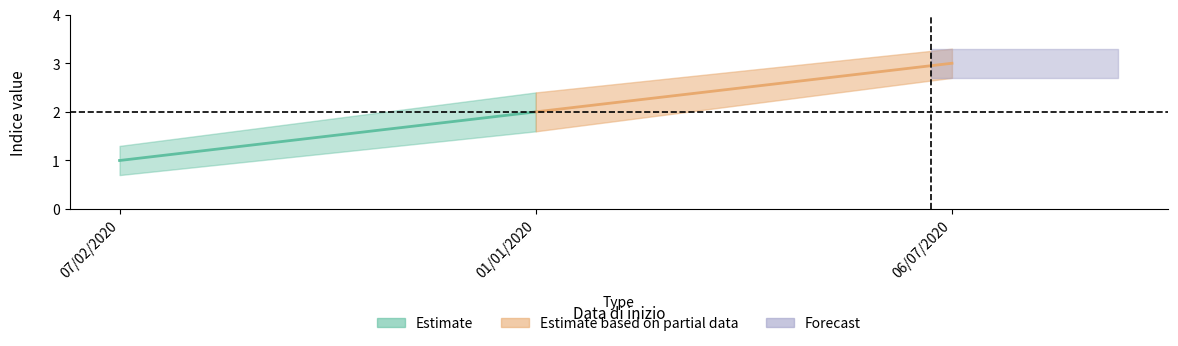

The value of Indice_center at 01/01/2020 is 0.8. True or false?

False